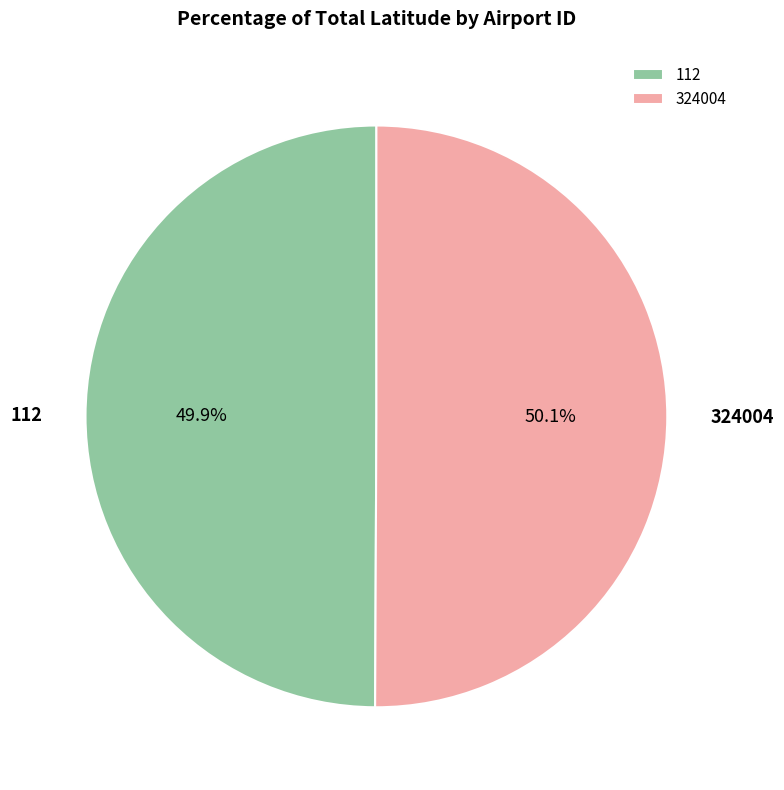

Approximately how many times larger is the value at 324004 compared to 112?

1.0